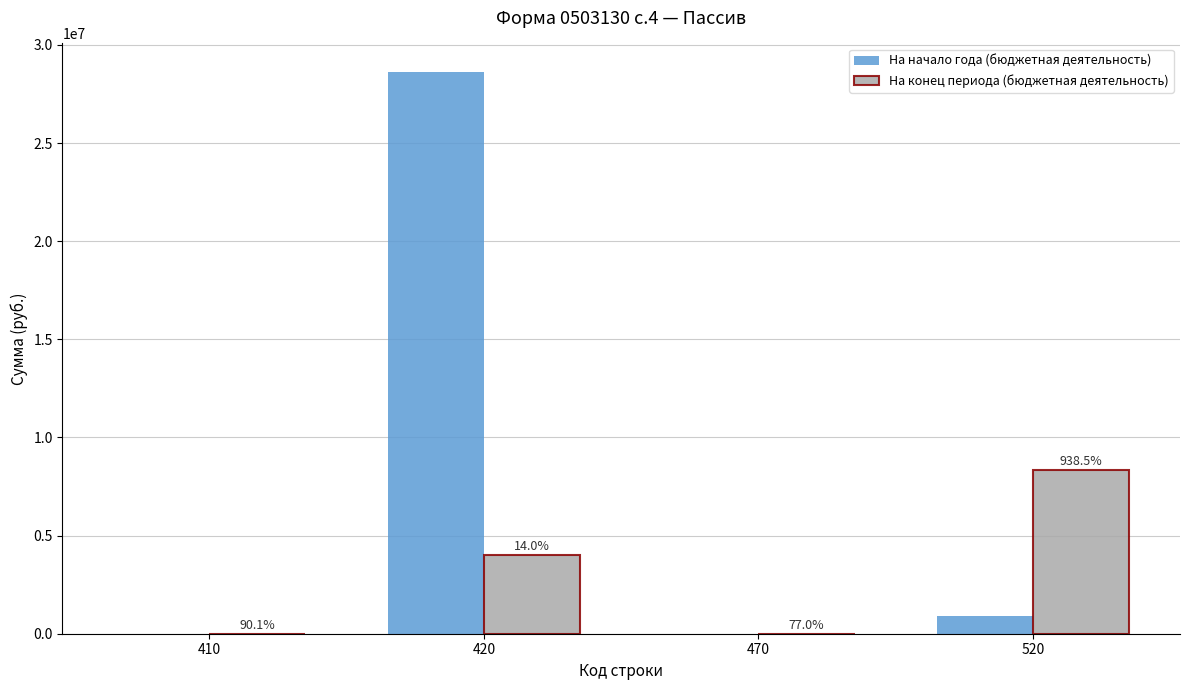

At 410, list the series in order from largest to smallest.

На начало года (бюджетная деятельность), На конец периода (бюджетная деятельность)